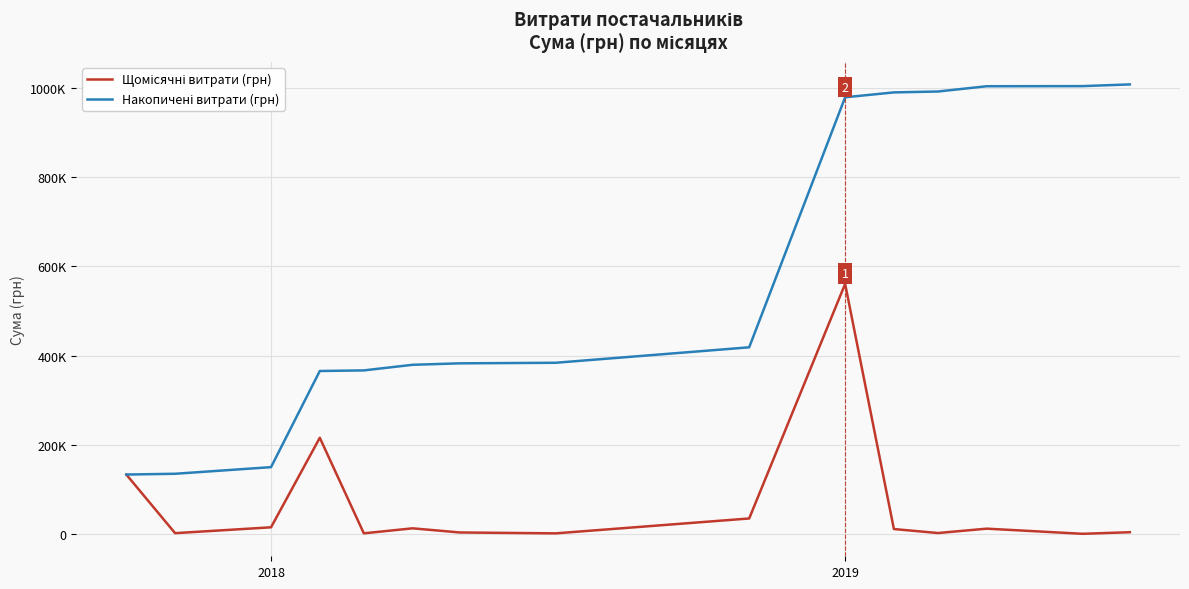

At how many categories does at least one series exceed 849899?

6